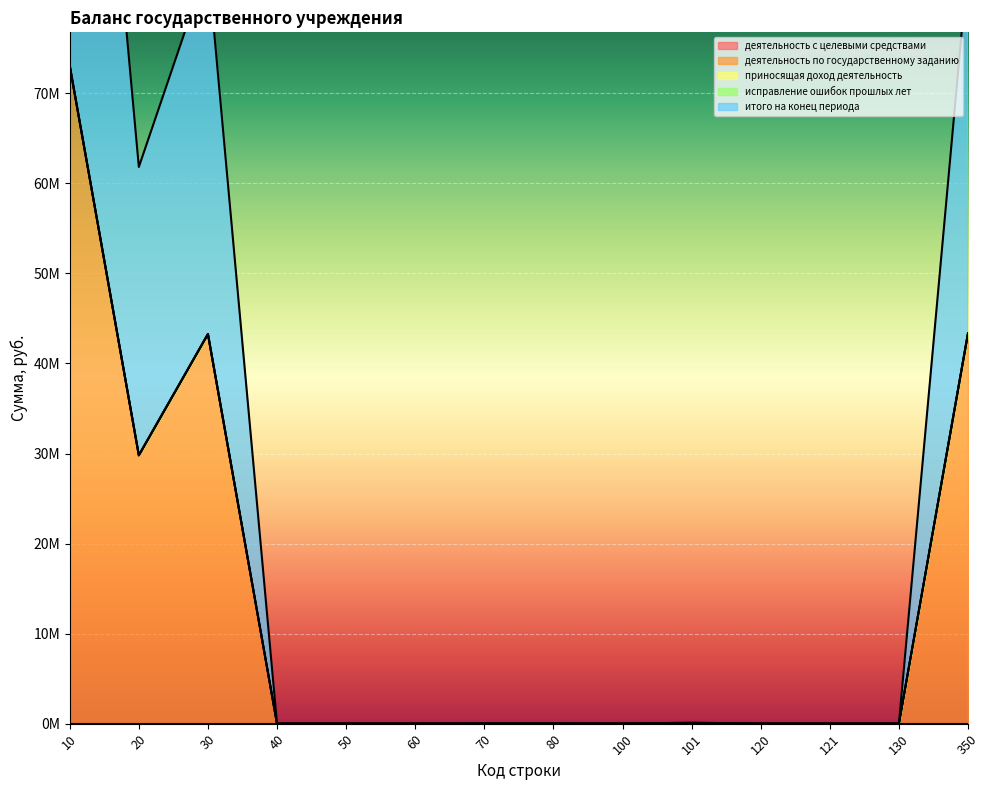

Count the number of data series in this chart.

5